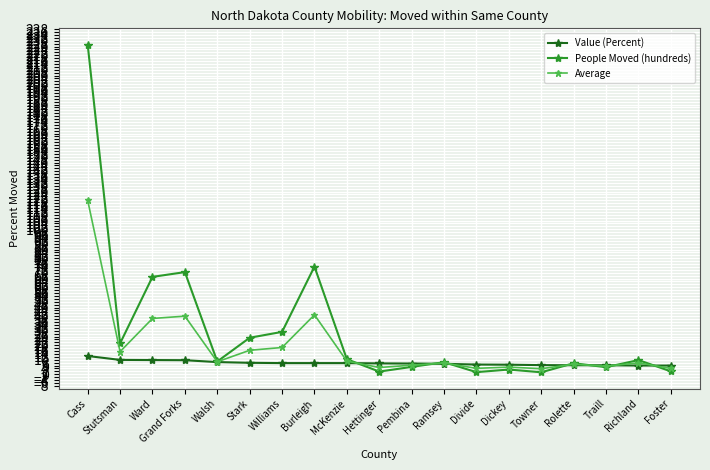

Is it true that Average equals 18.5 at Williams?

True